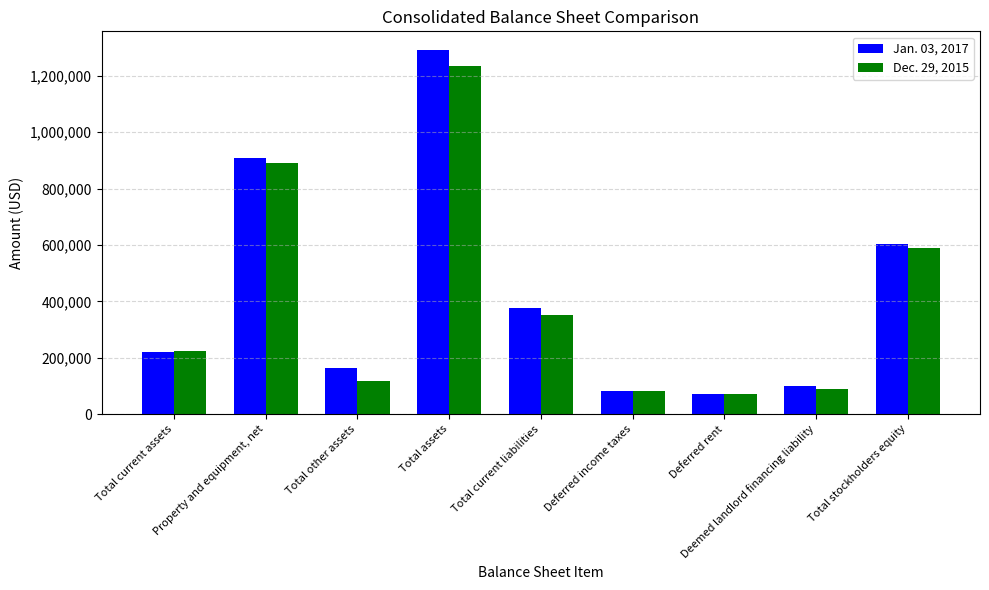

What is the total value across all series at Total other assets?

277517